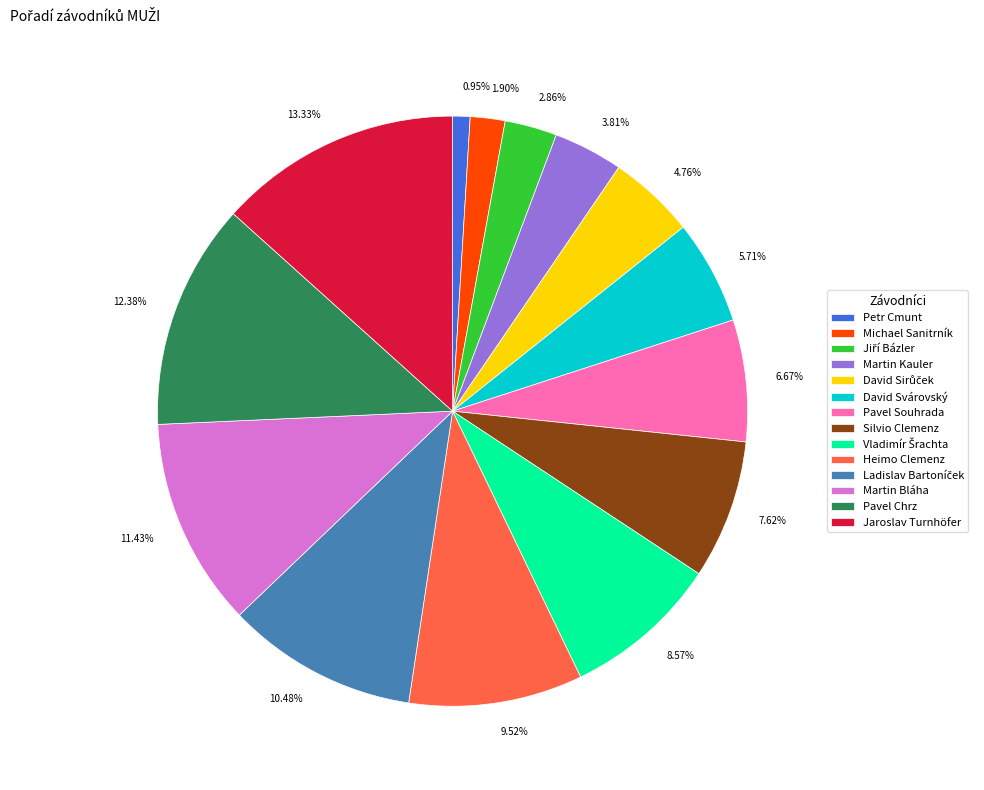

Which has a higher value, 4.76% or 0.95%?

4.76%